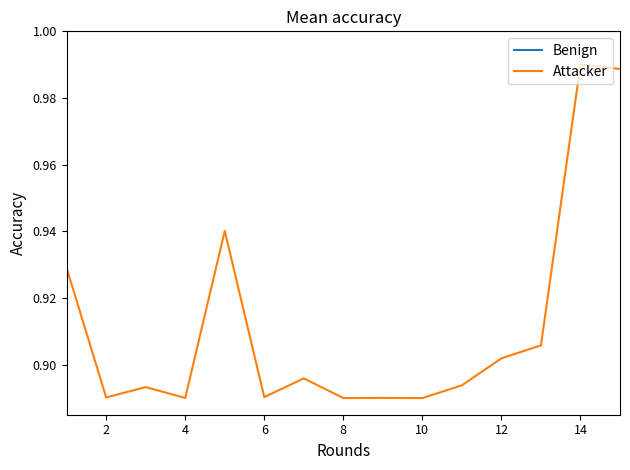

List the series in order of their overall mean, highest first.

Benign, Attacker